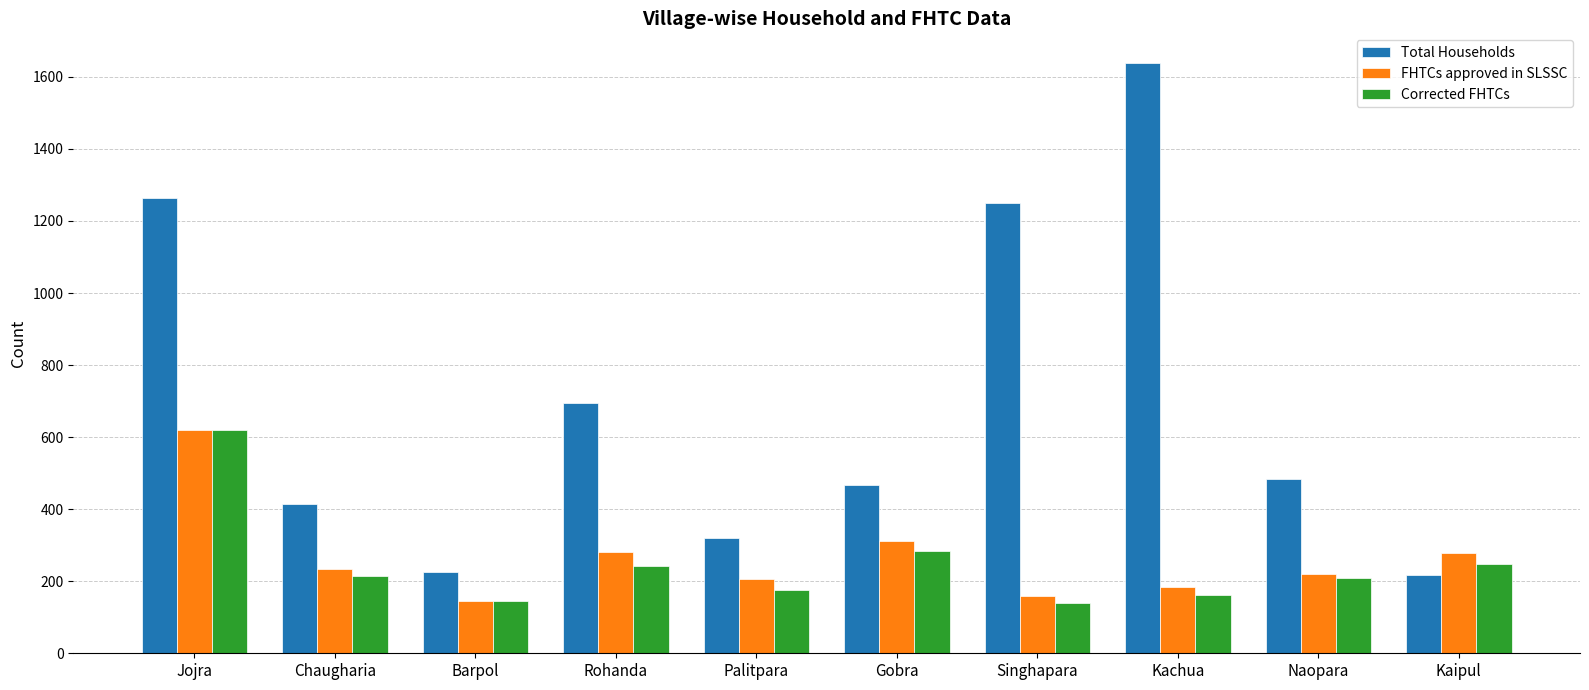

What is the maximum value for FHTCs approved in SLSSC?

621